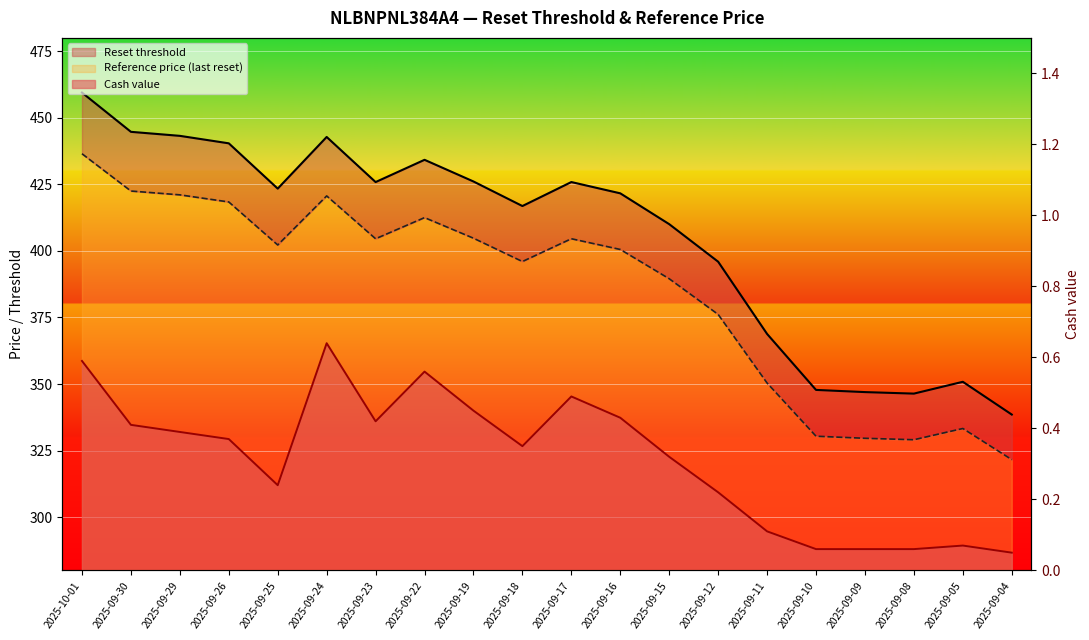

What is the total value across all series at 2025-09-19?

831.3